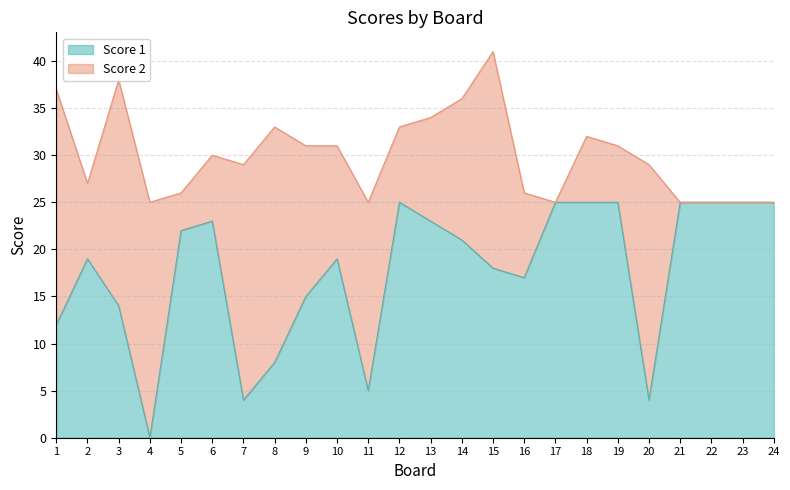

Where is the first local maximum?

2